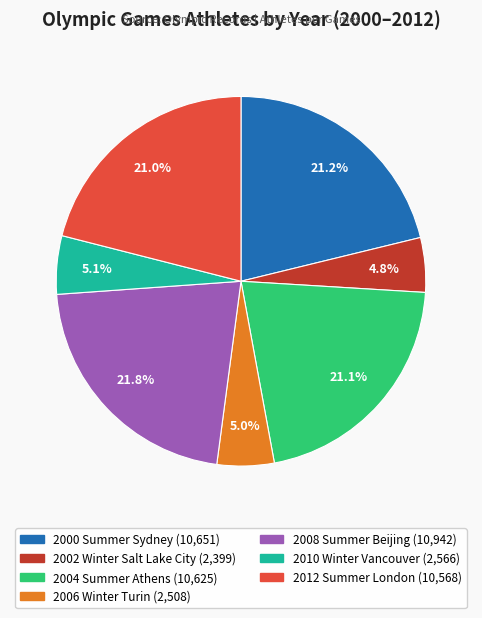

Which slice is the largest?

2008 Summer Beijing